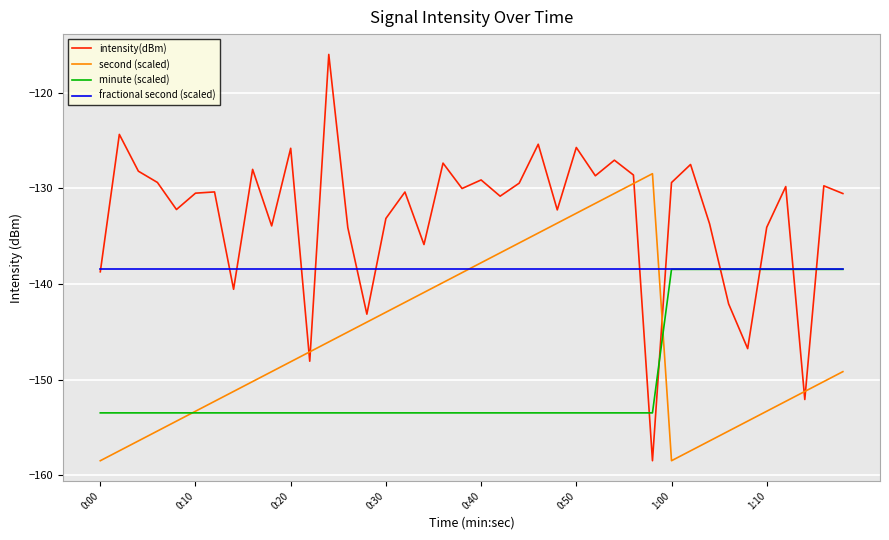

Is this an area chart (filled region under the line)?

No